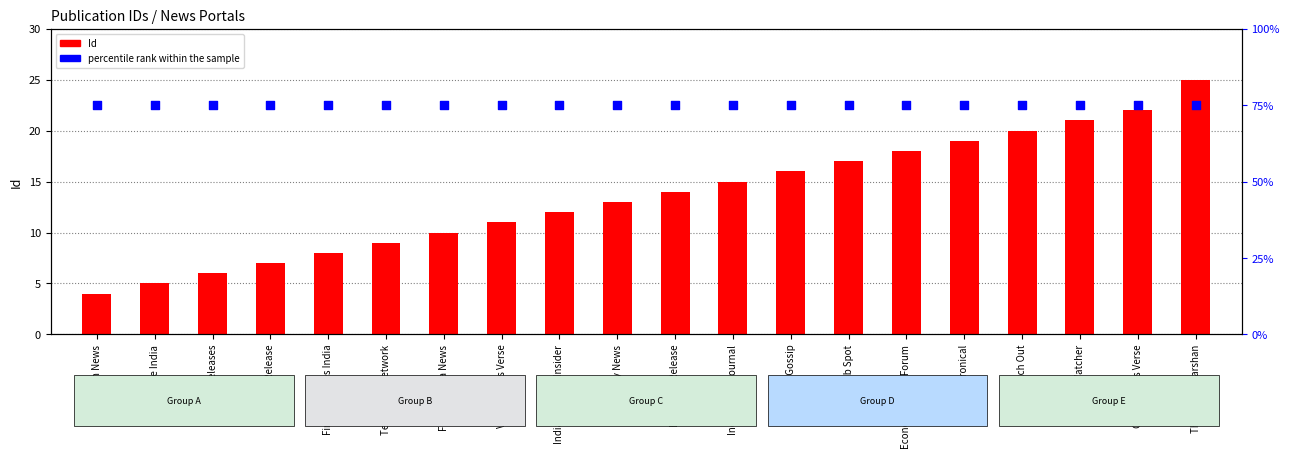

At how many categories does at least one series exceed 38?

20